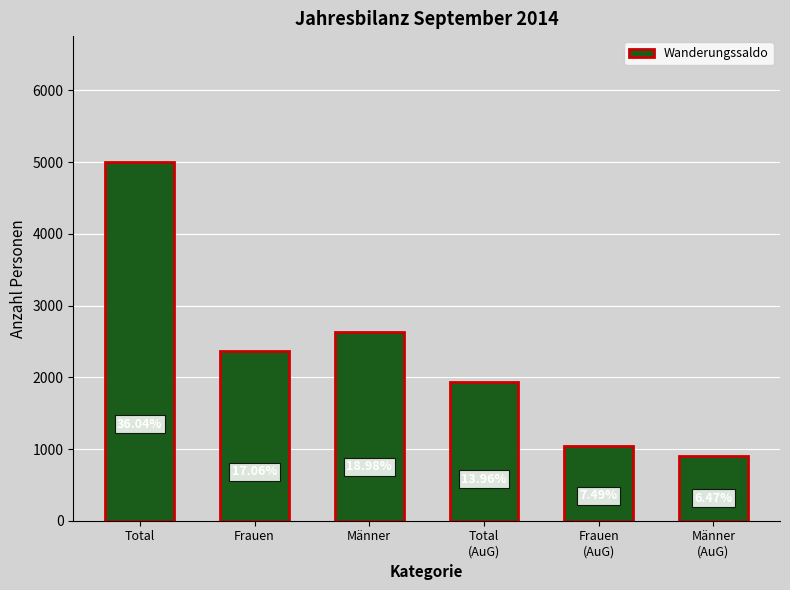

How many bars are there in total?

6